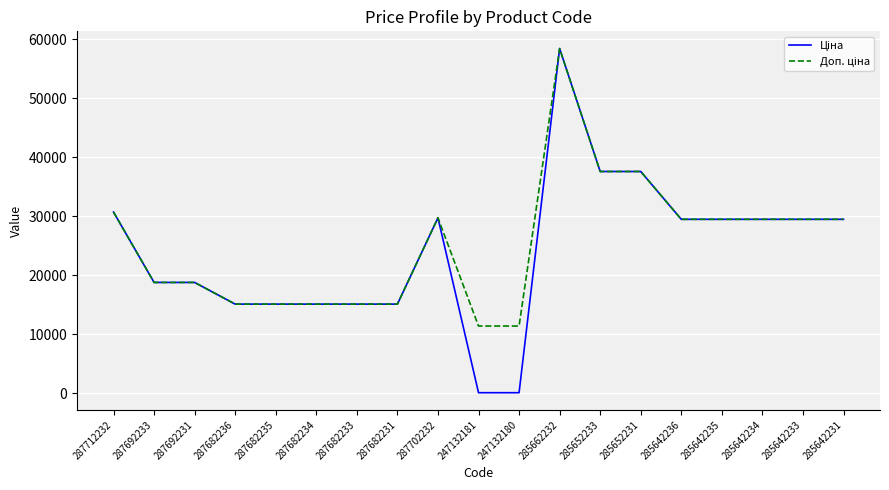

At which category is the sum across all series the highest?

285662232